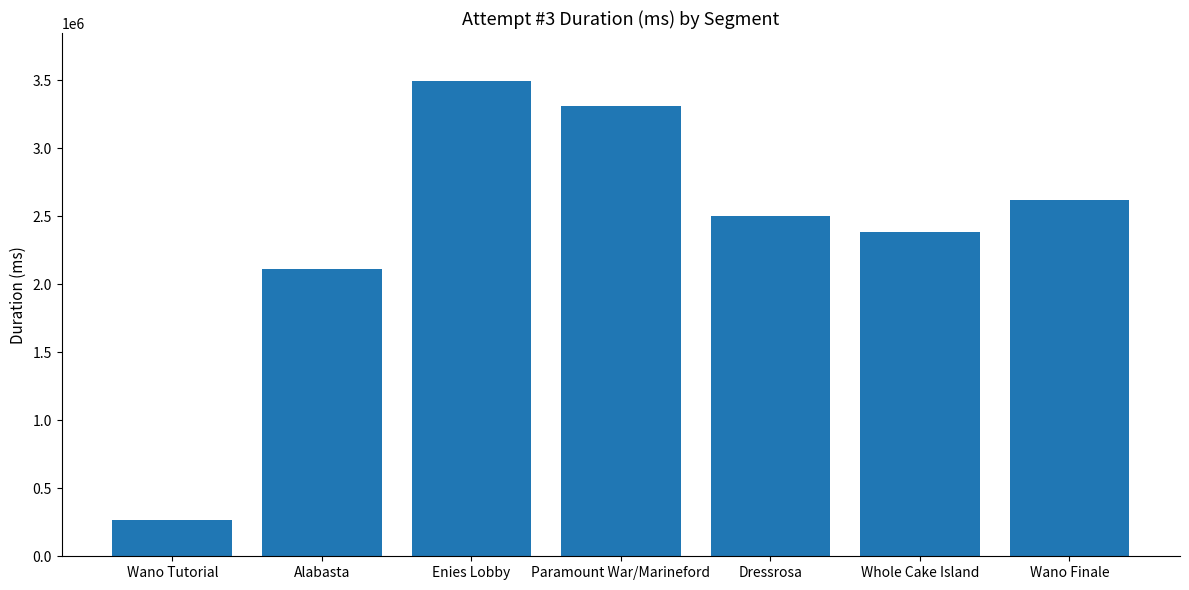

What is the value of the 2nd bar from the left?

2109740